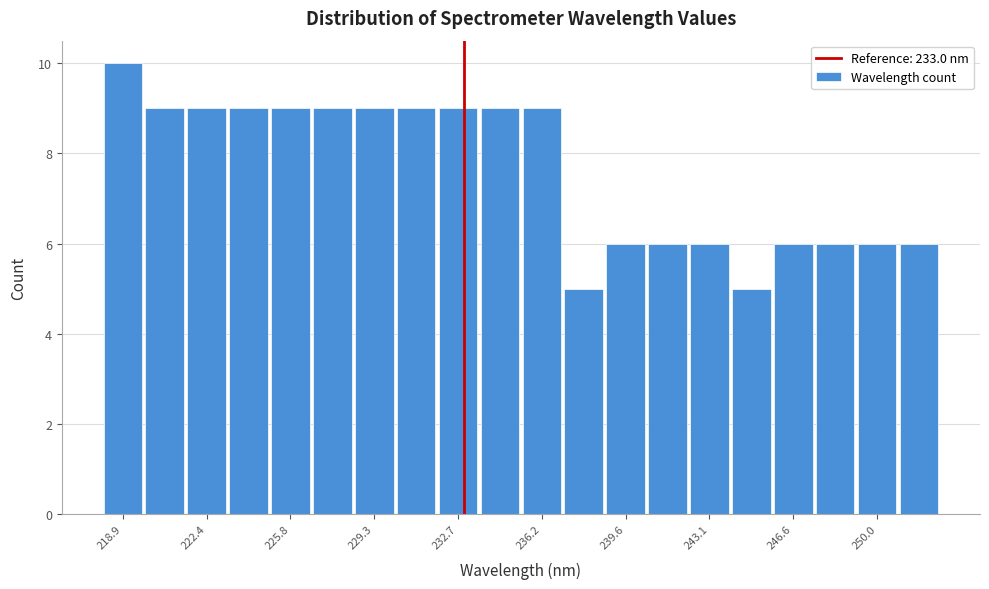

Read against the x-axis, roughly where is the centre of the tallest bar?

219.0